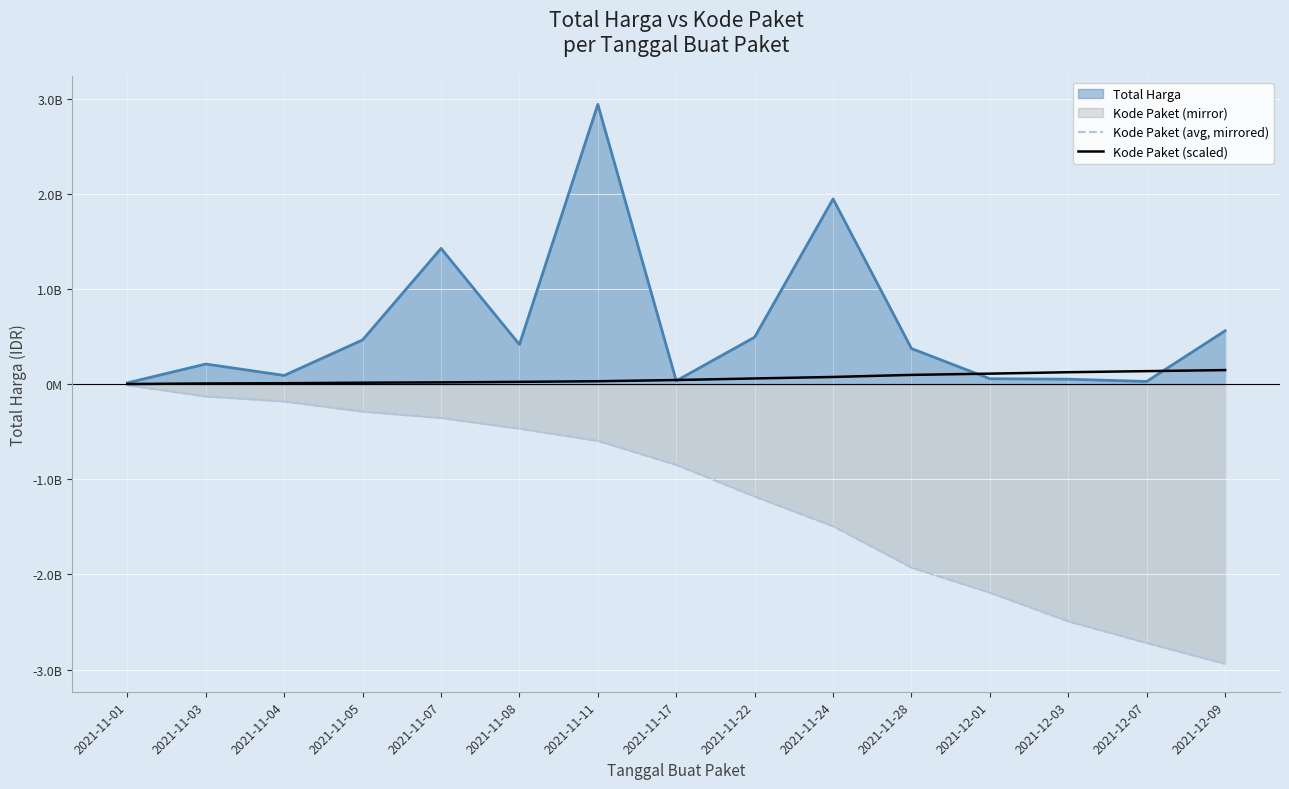

What is the label of the 14th point from the left?

2021-12-07